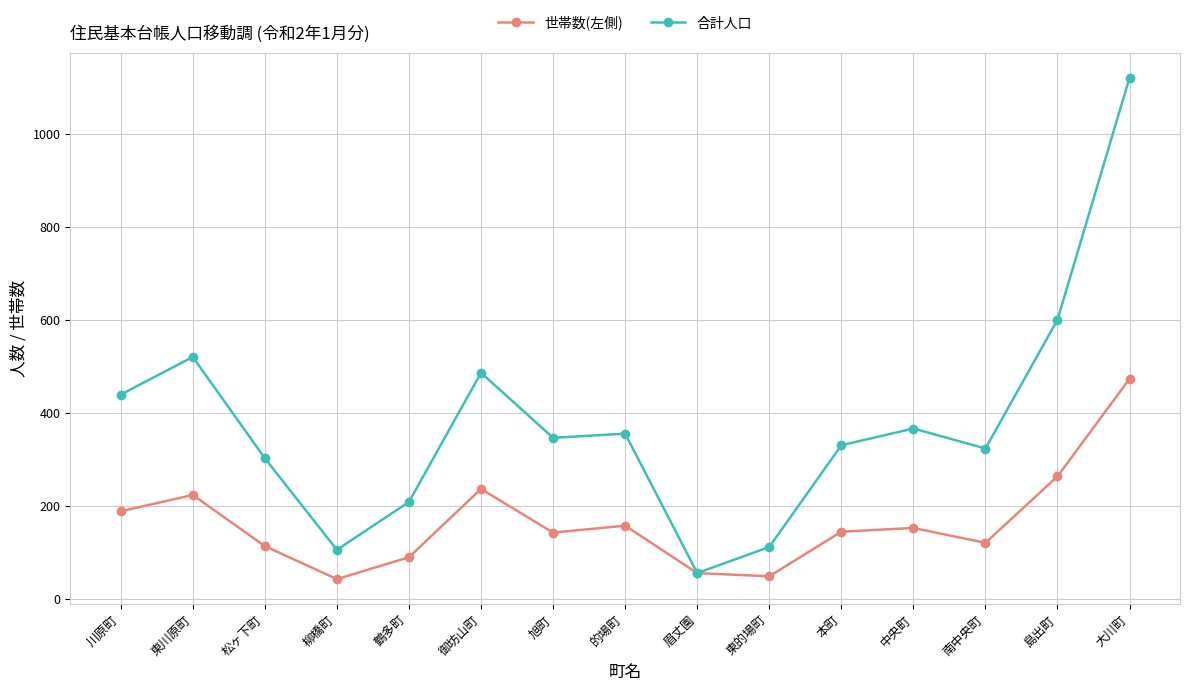

True or false: 合計人口 has more than 2 points higher than both neighbors.

True